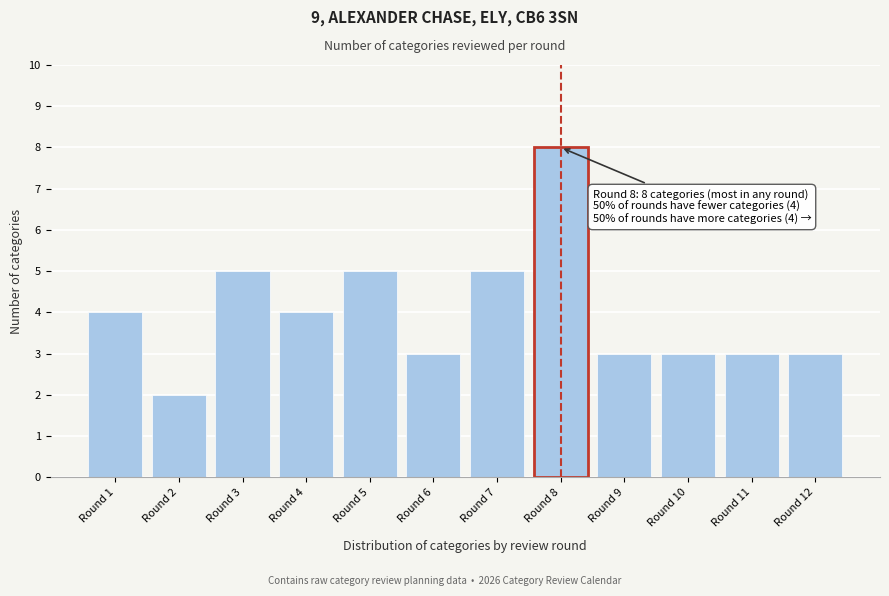

Reading right to left, extract all data points from this chart.

Round 12=3	Round 11=3	Round 10=3	Round 9=3	Round 8=8	Round 7=5	Round 6=3	Round 5=5	Round 4=4	Round 3=5	Round 2=2	Round 1=4